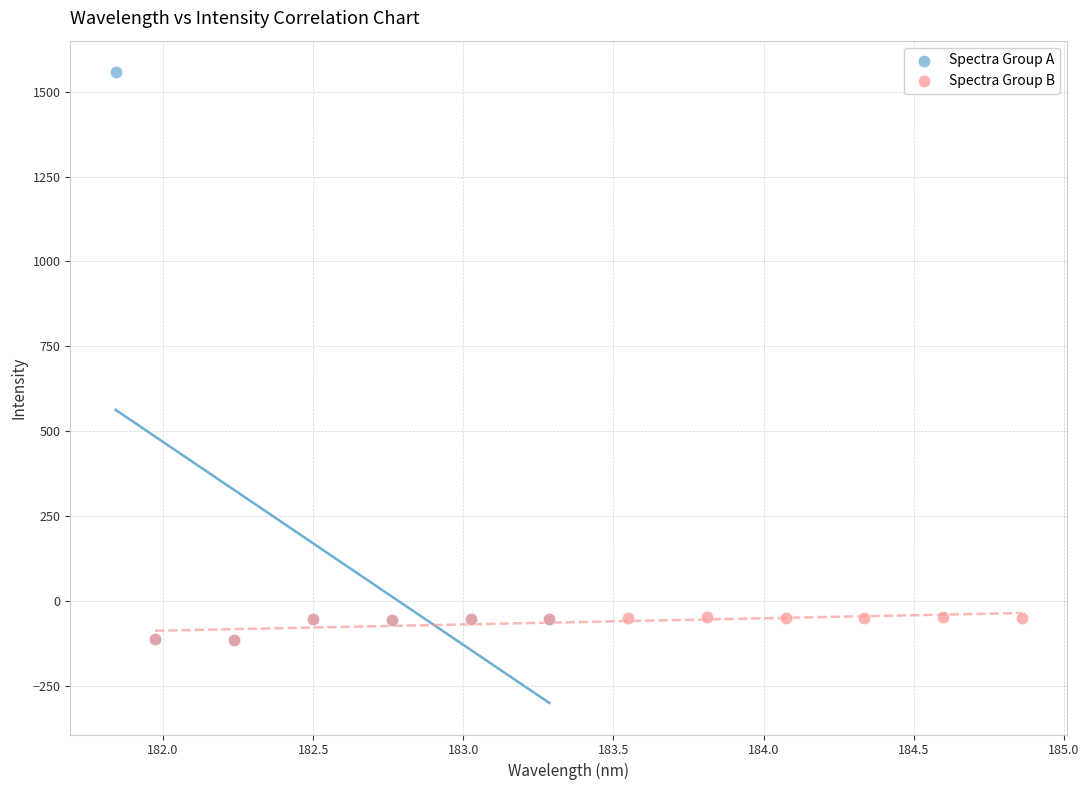

Which series contains the highest Y value?

Spectra Group A